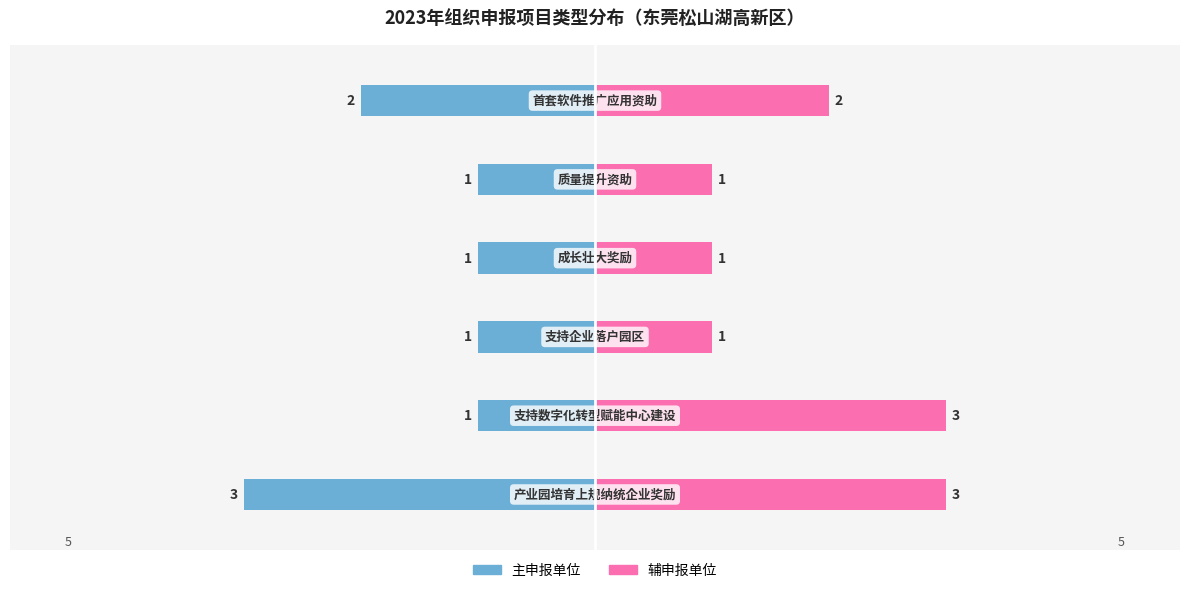

What is the spread (max minus min) of values at 4?

2